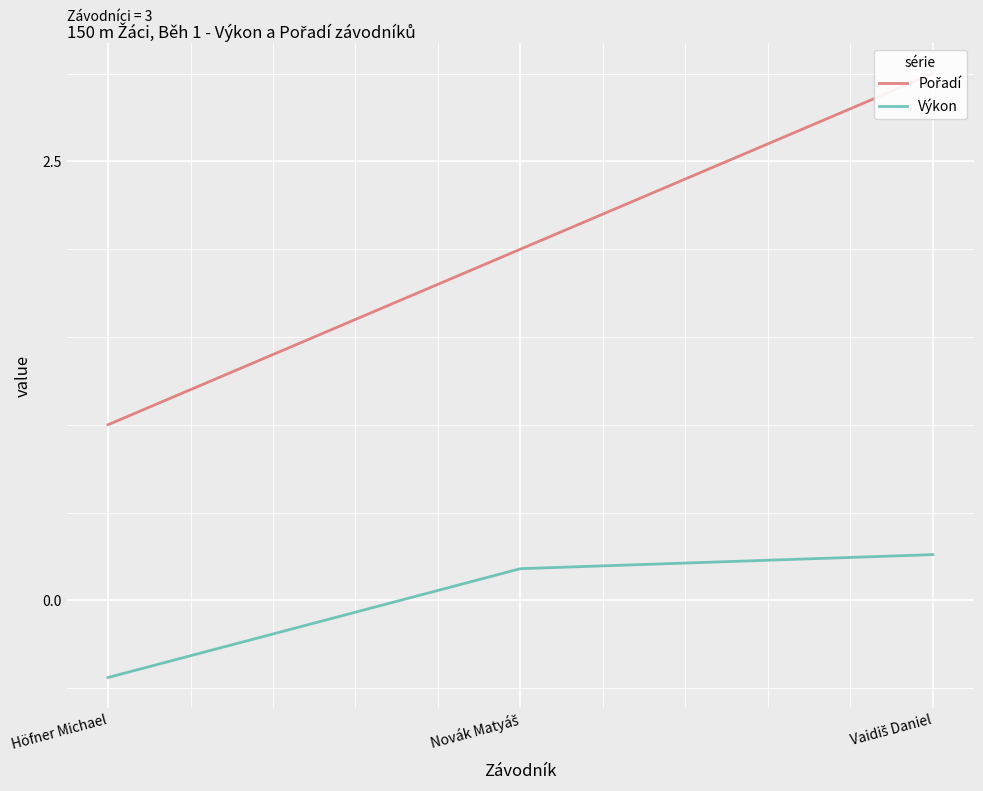

The Výkon series shows 0.2 at Novák Matyáš. True or false?

True